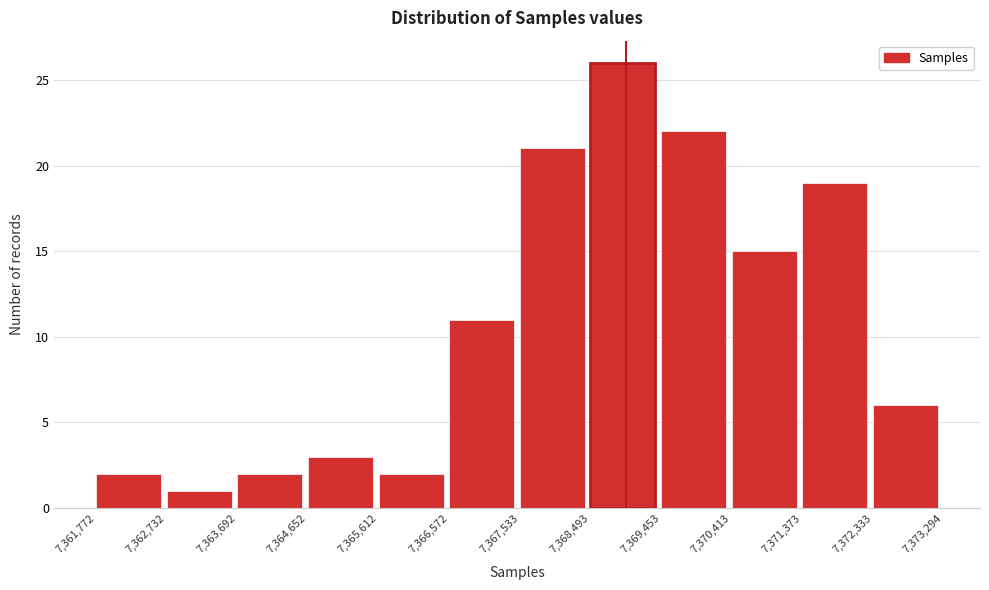

What is the height of the bar covering 7,370,413 to 7,371,373 on the x-axis? The values are not printed on the chart, so give them approximately, as read against the axis.

15